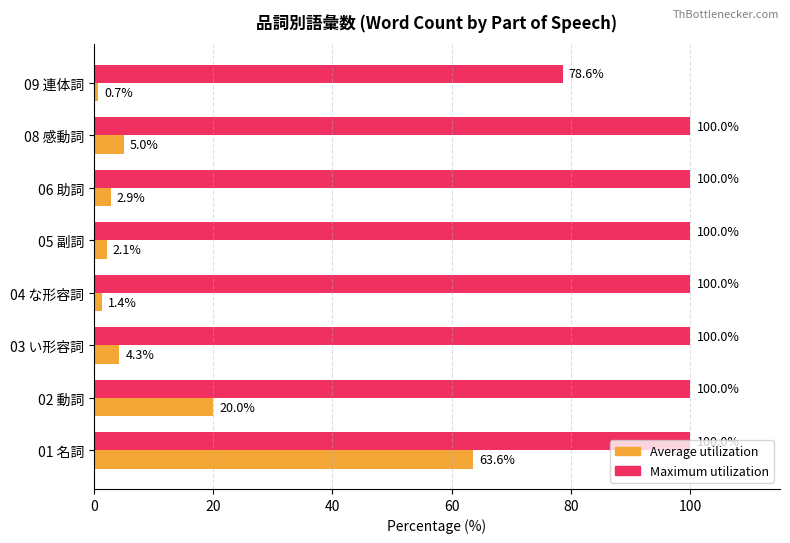

Where is Average utilization nearest to the value 32?

02 動詞